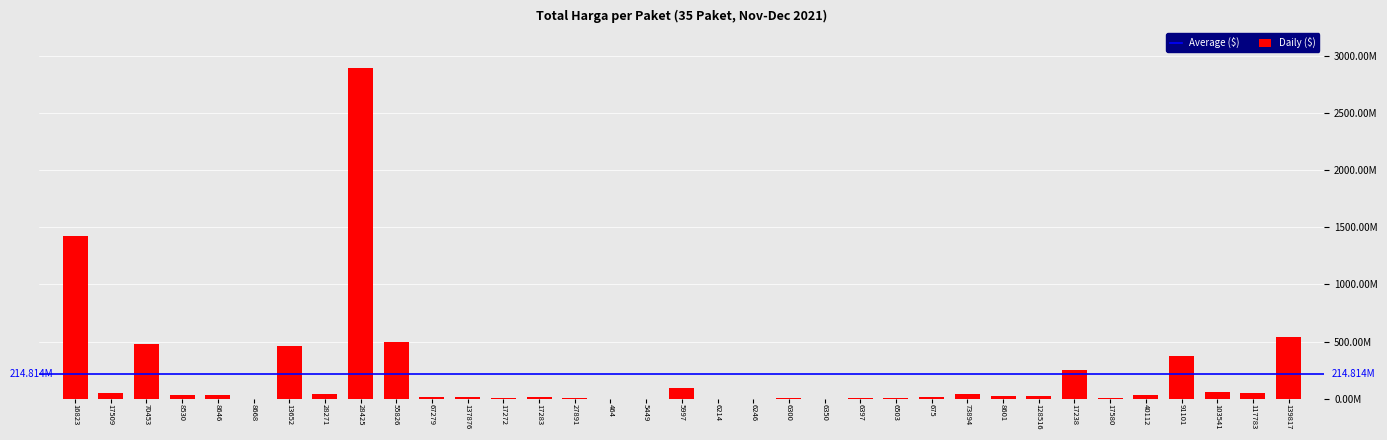

Reading right to left, extract all data points from this chart.

541071000	51601000	56152800	373404000	34292000	4350000	250350000	27412000	23653000	43859200	12453900	5129000	8742500	182000	4672200	265000	2772000	98772570	78000	333600	7401240	15513960	9180000	18900000	19175000	493000000	2892122000	39440000	464002100	577875	32441200	34000000	477600000	49730040	1425867900